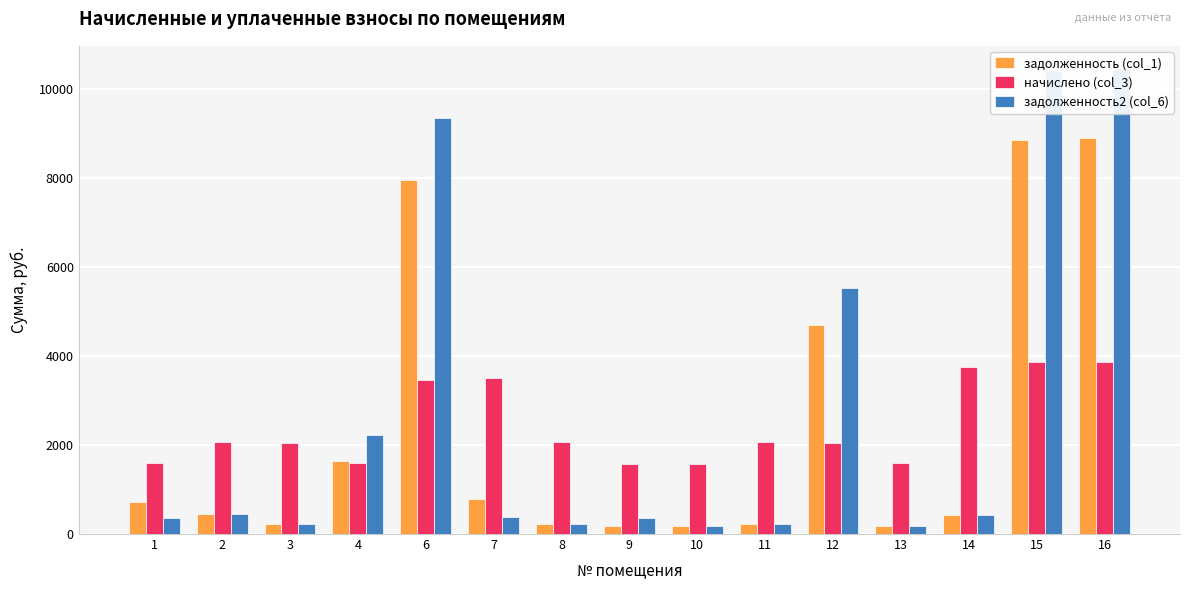

What is the value of the начислено (col_3) bar at the 10th from the left?

2061.7